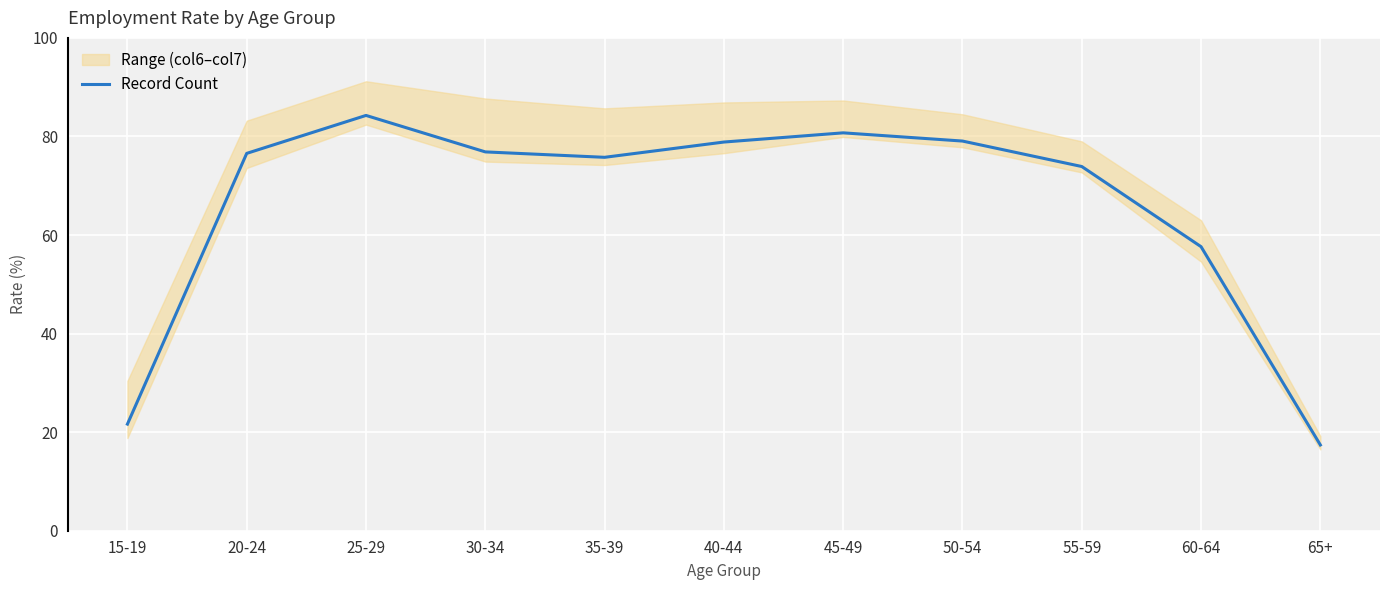

How many values are below 76?

5